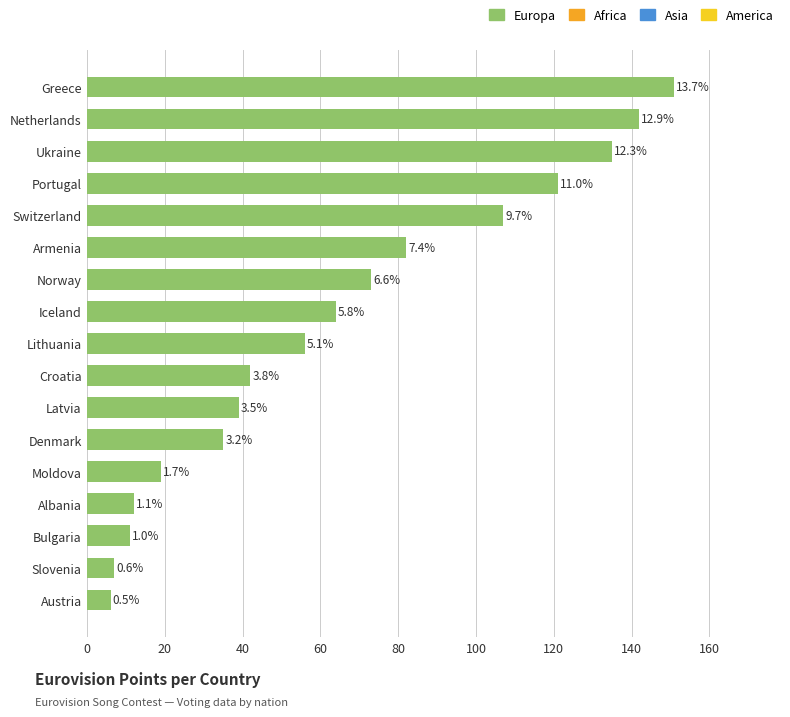

How many bars are there in total?

17